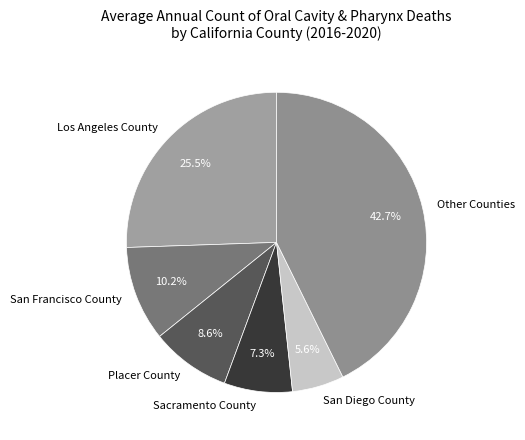

What percentage do San Diego County and Los Angeles County together represent?

31.1%